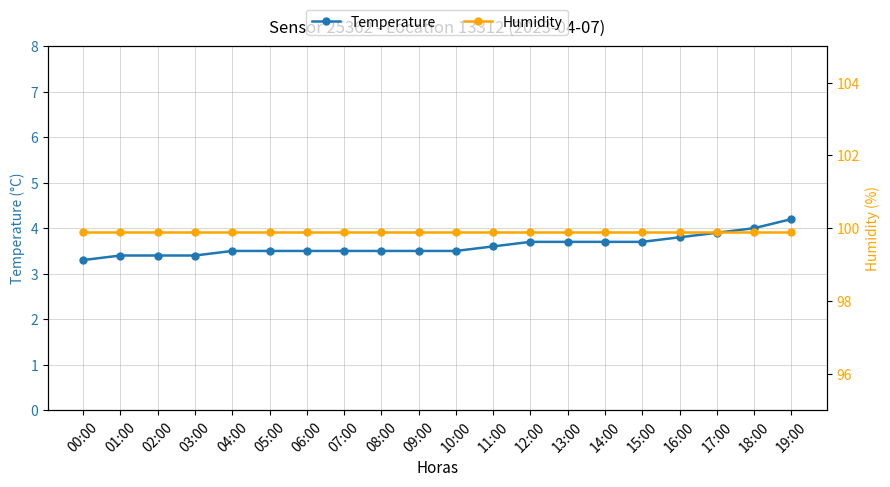

Is the value of Humidity at 05:00 greater than the value of Temperature at 10:00?

Yes